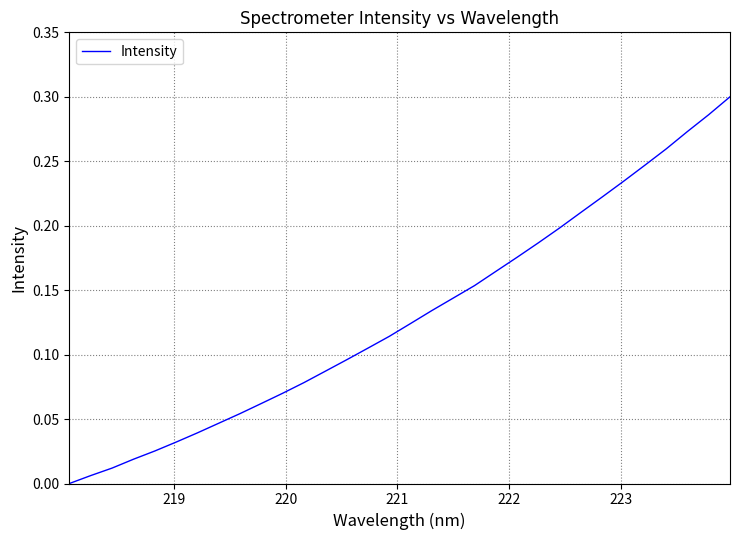

How many series are shown in this chart?

1